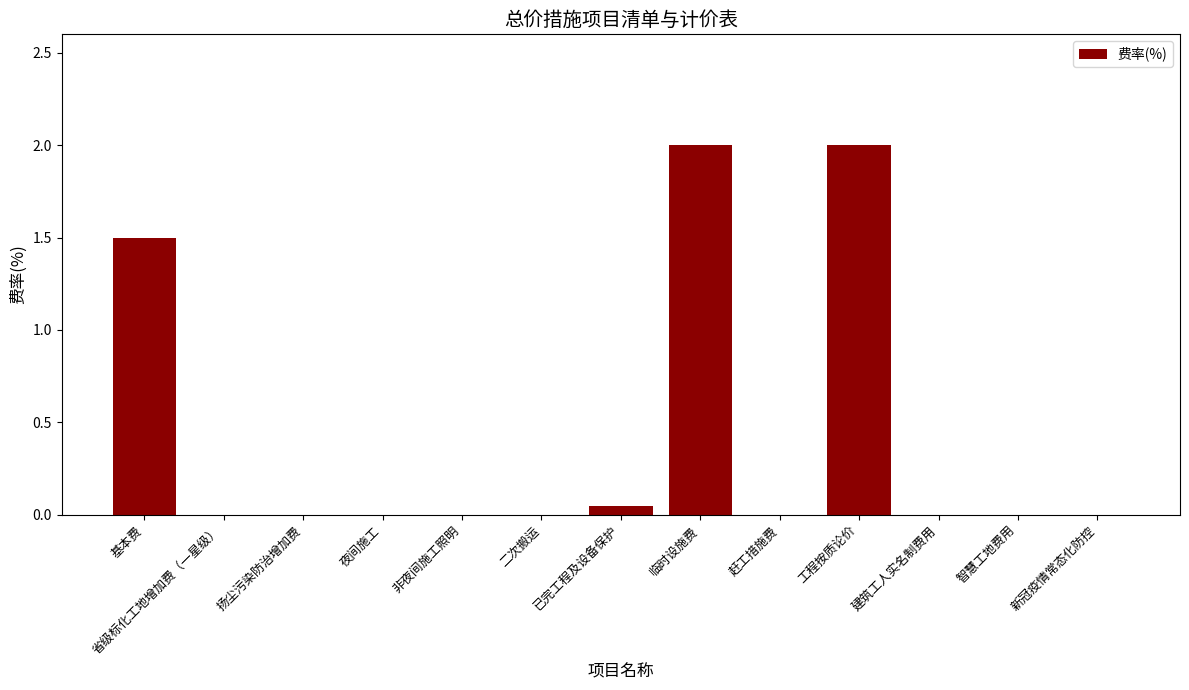

What is the greatest value displayed?

2.0